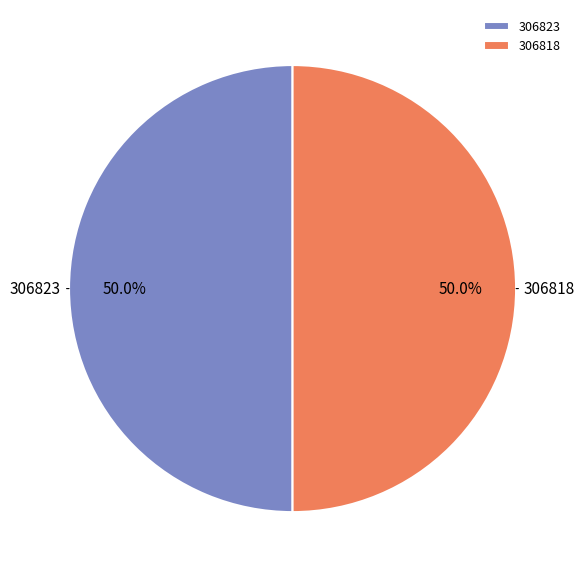

To the nearest percent, what is the combined percentage of 306818 and 306823?

100%